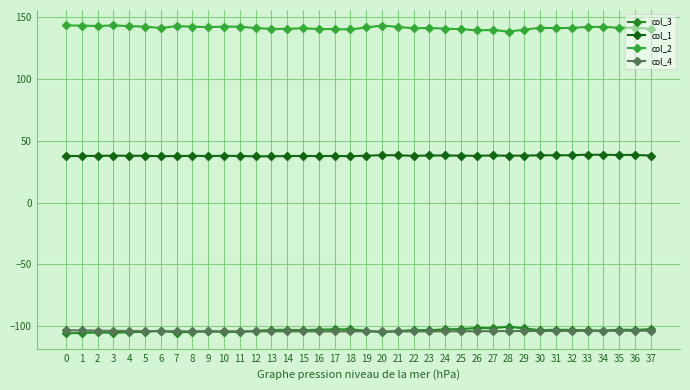

The value of col_4 at 6 is -50.5. True or false?

False